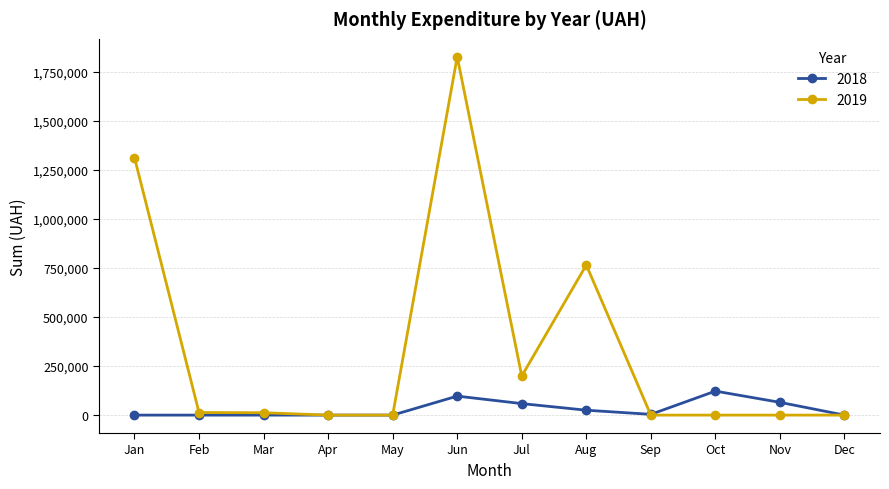

True or false: 2019 has more than 1 points higher than both neighbors.

True